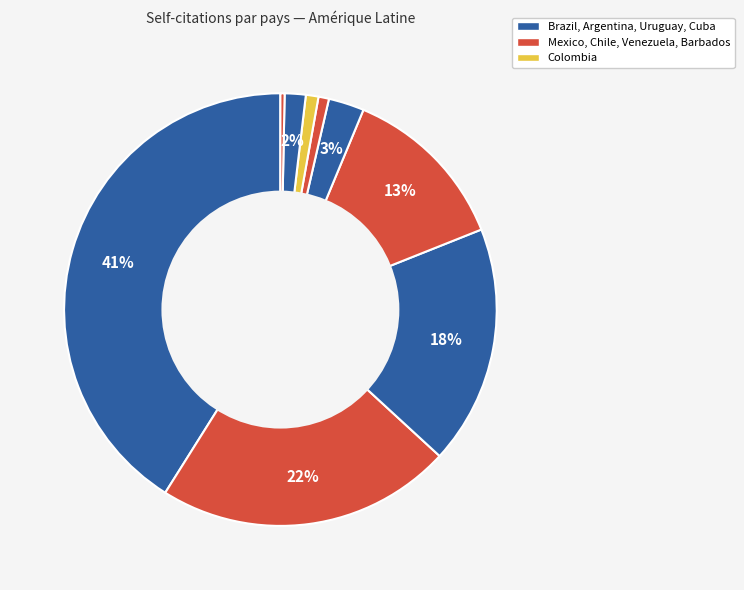

What is the largest slice in the pie chart?

Brazil